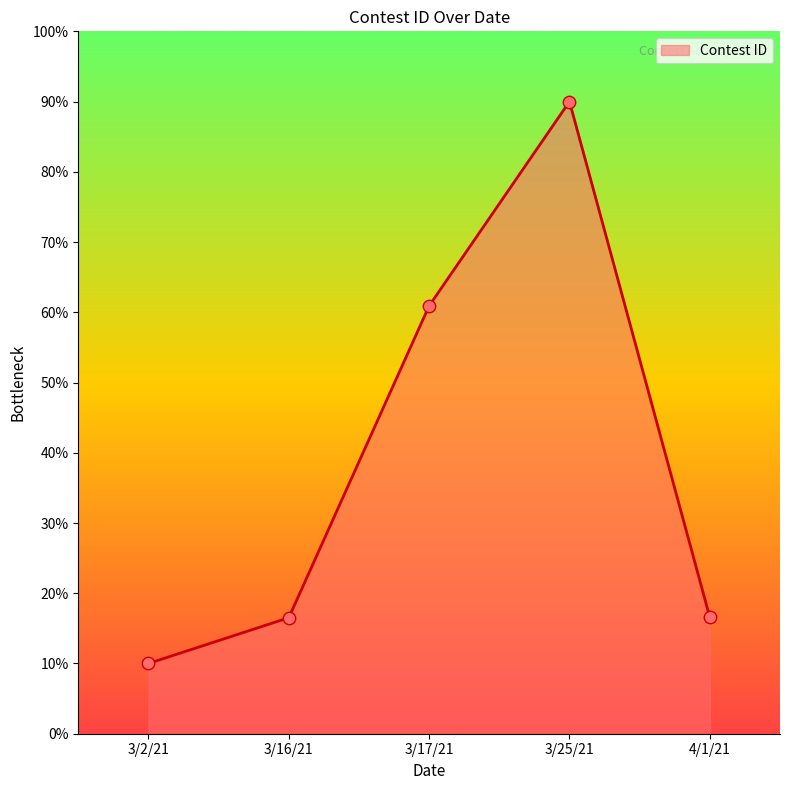

What is the change in value from 3/2/21 to 3/25/21?

+80.0